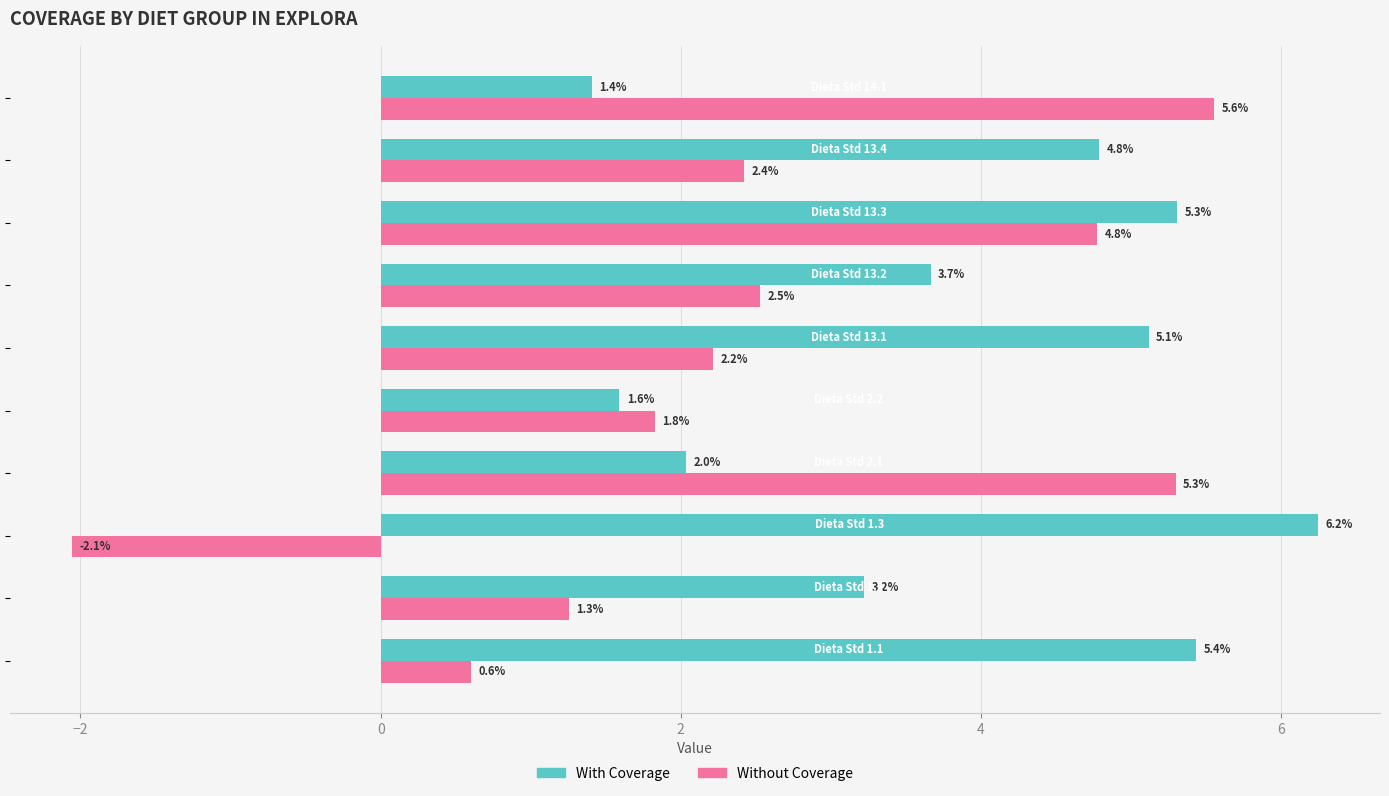

Which series has the largest total across all categories?

With Coverage